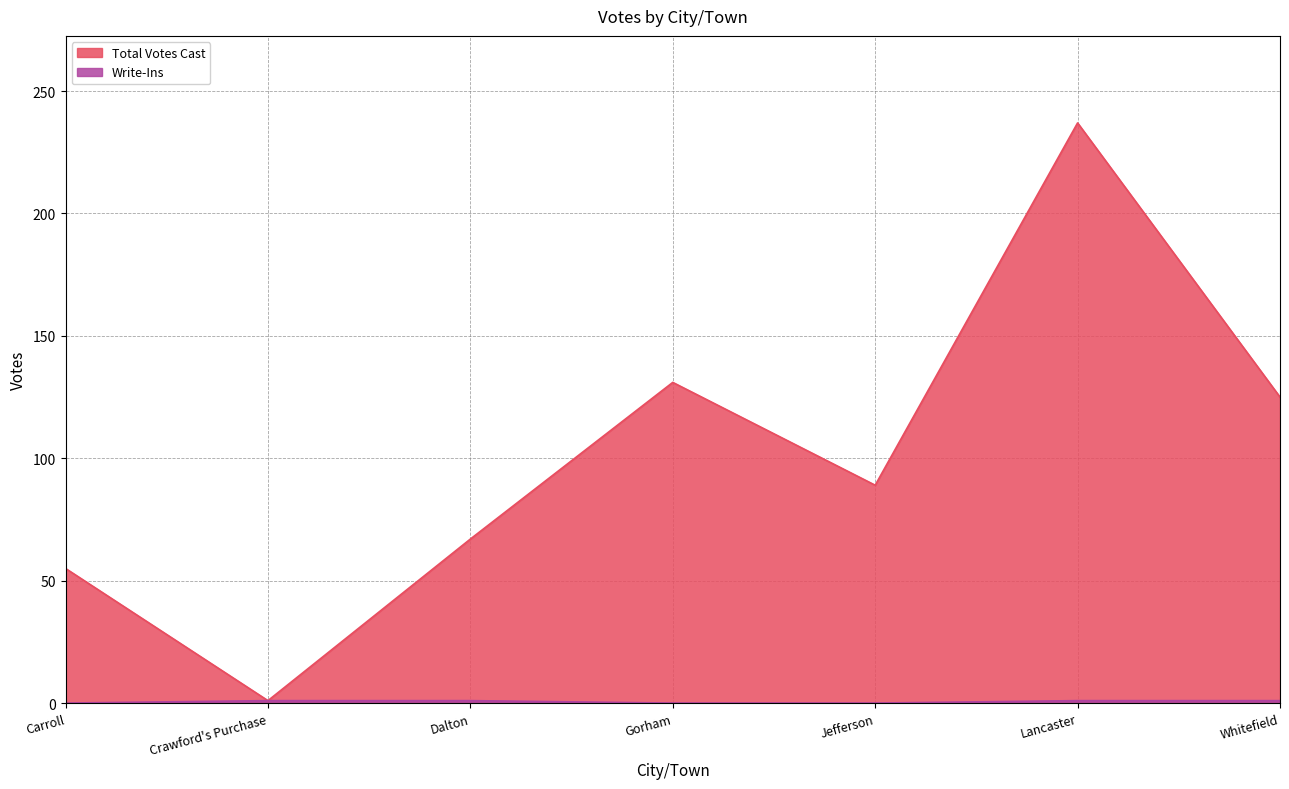

Is the value of Write-Ins at Crawford's Purchase greater than the value of Total Votes Cast at Carroll?

No